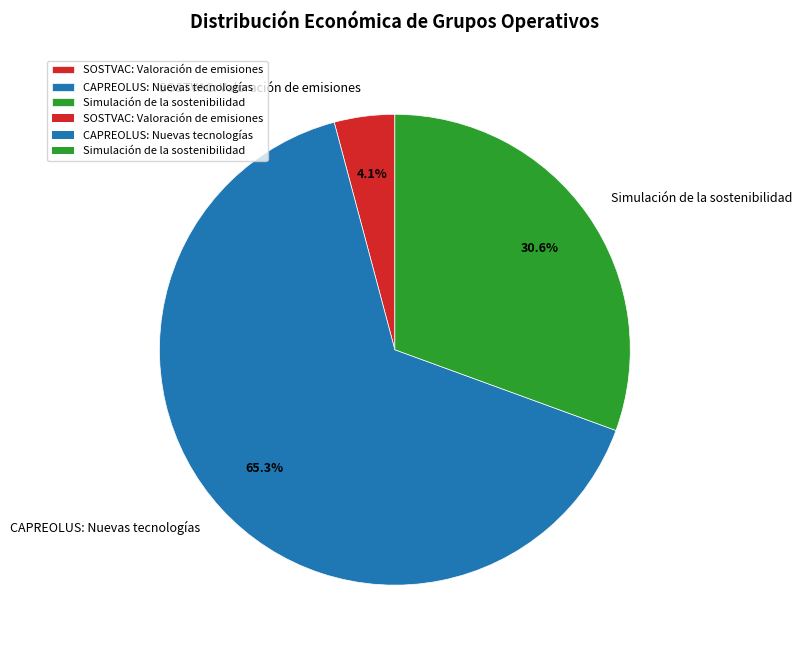

Rank the categories by value from highest to lowest.

CAPREOLUS: Nuevas tecnologías, Simulación de la sostenibilidad, SOSTVAC: Valoración de emisiones